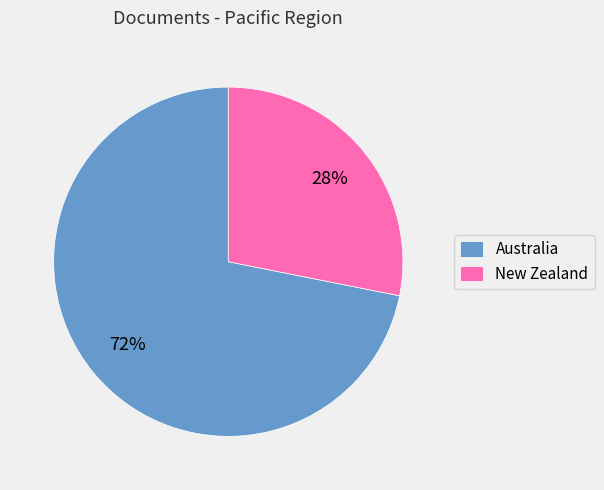

Approximately how many times larger is the value at New Zealand compared to Australia?

0.4